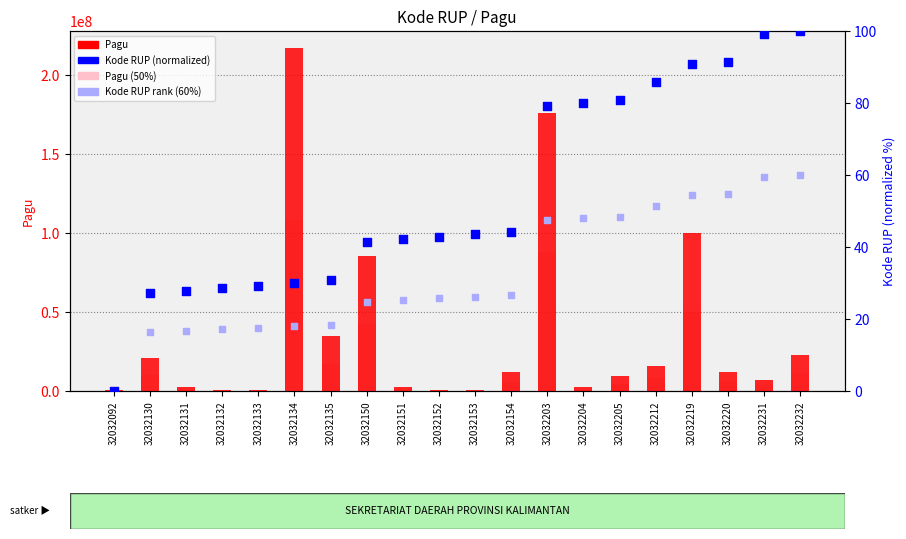

Which series has the largest total across all categories?

Pagu